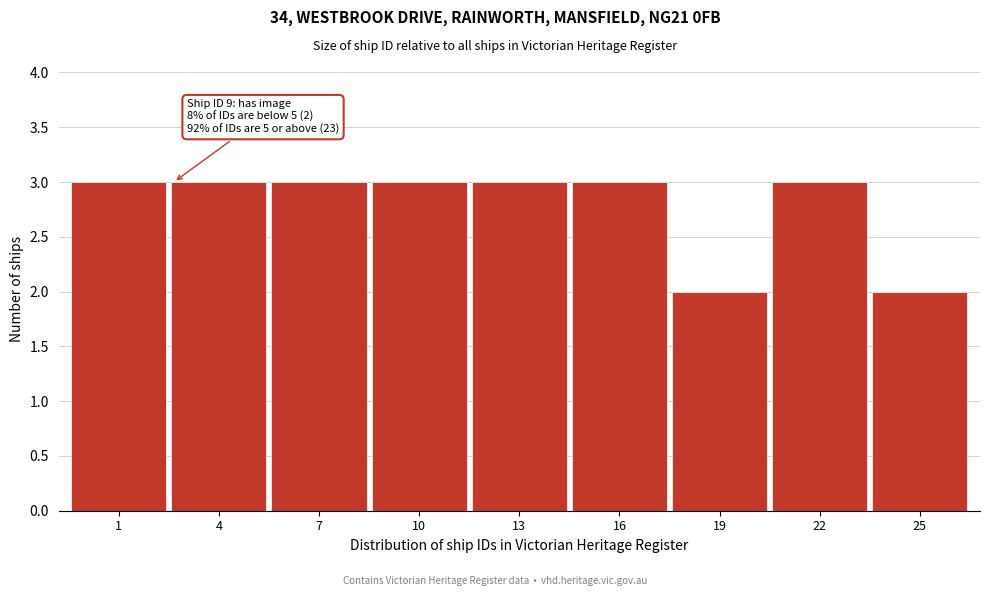

Reading left to right, what are all the values shown in this chart?

1=3	4=3	7=3	10=3	13=3	16=3	19=2	22=3	25=2